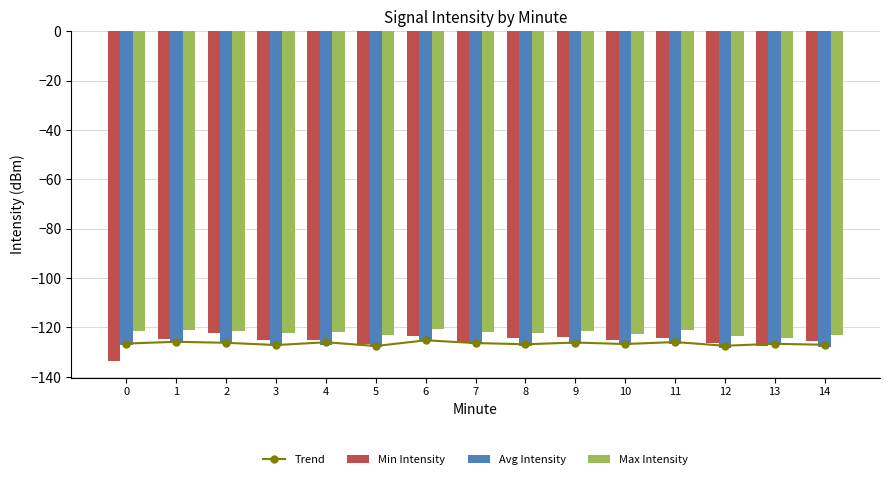

True or false: Trend has a value of -127.0 at 14.

True